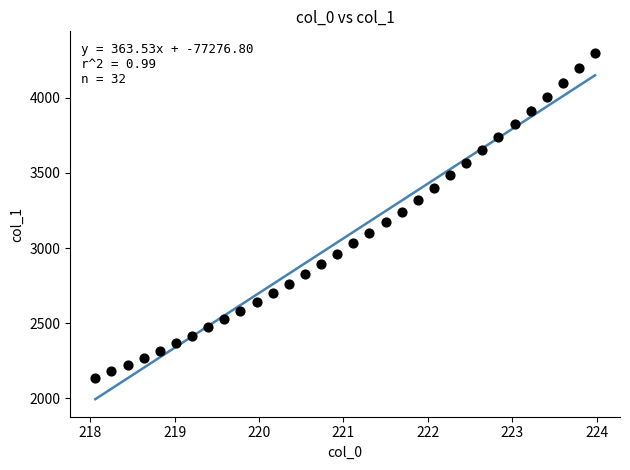

What is the range of Y values (max minus min)?

2157.3